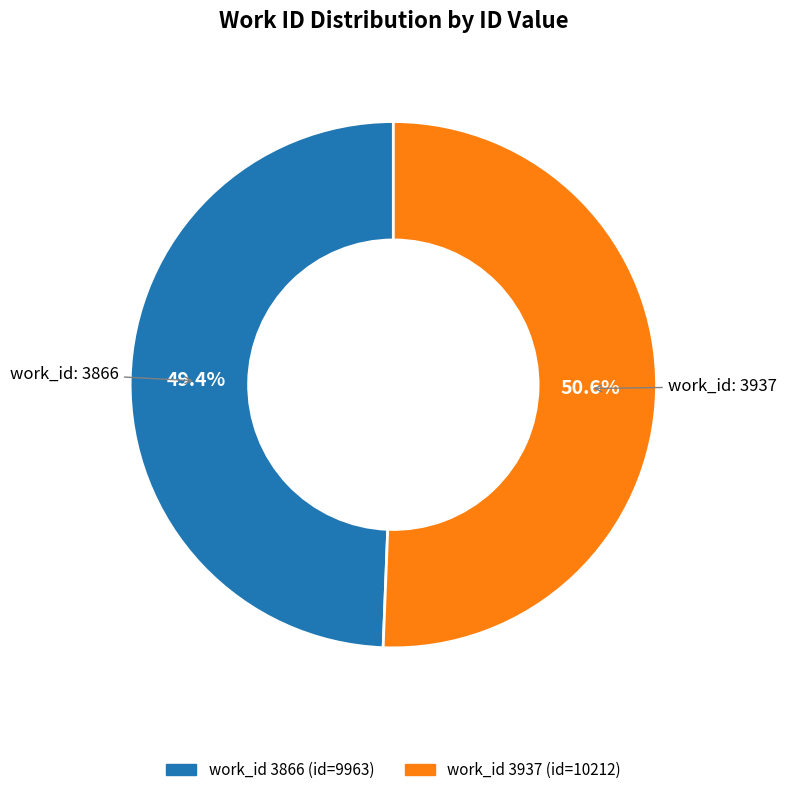

Does any single category account for the majority?

Yes